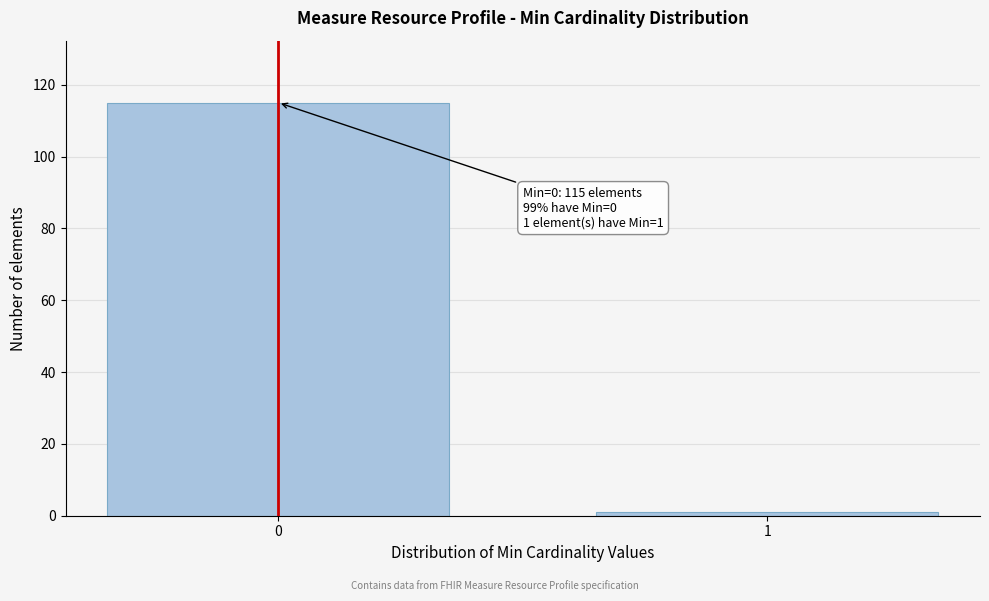

Reading right to left, transcribe all the data shown in this chart.

1	115